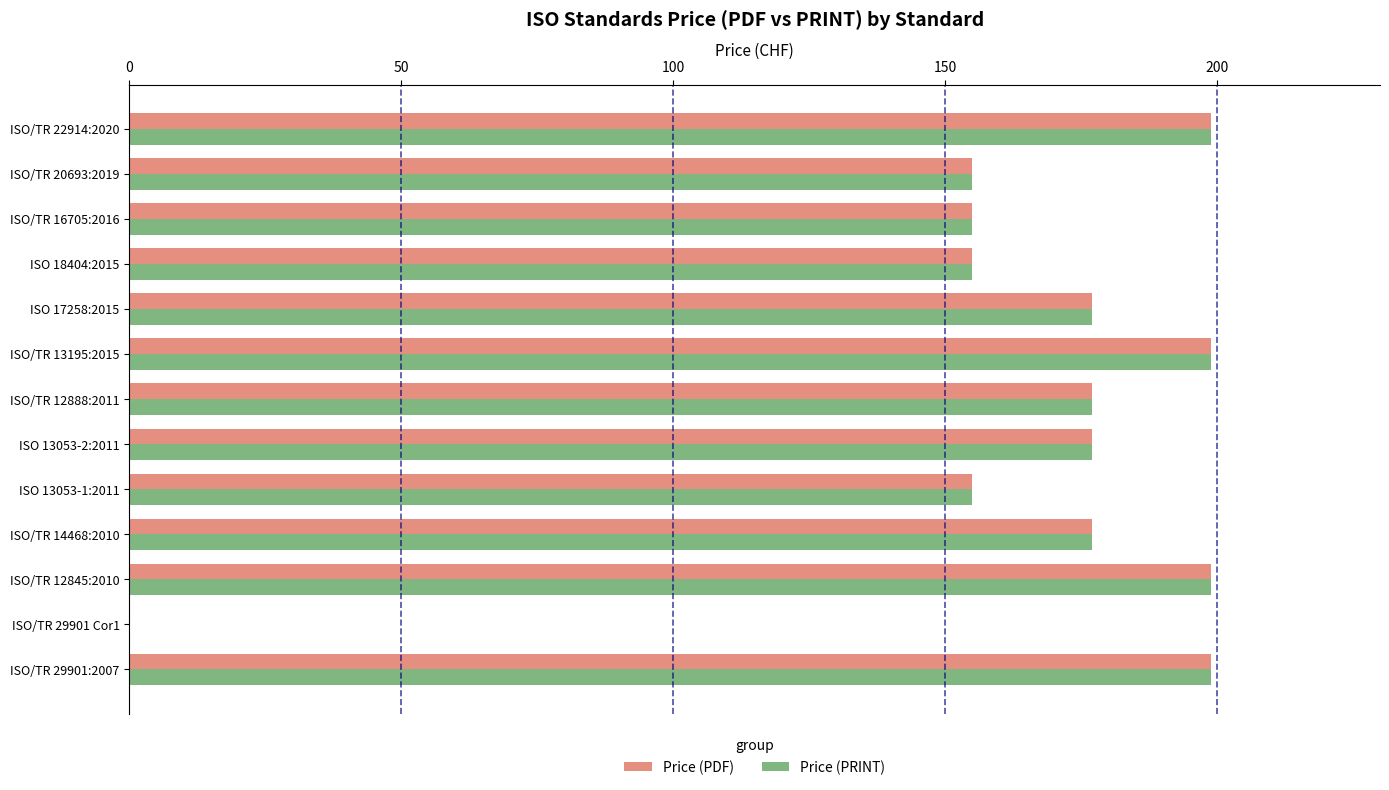

What are all the series names shown in the legend?

Price (PDF), Price (PRINT)